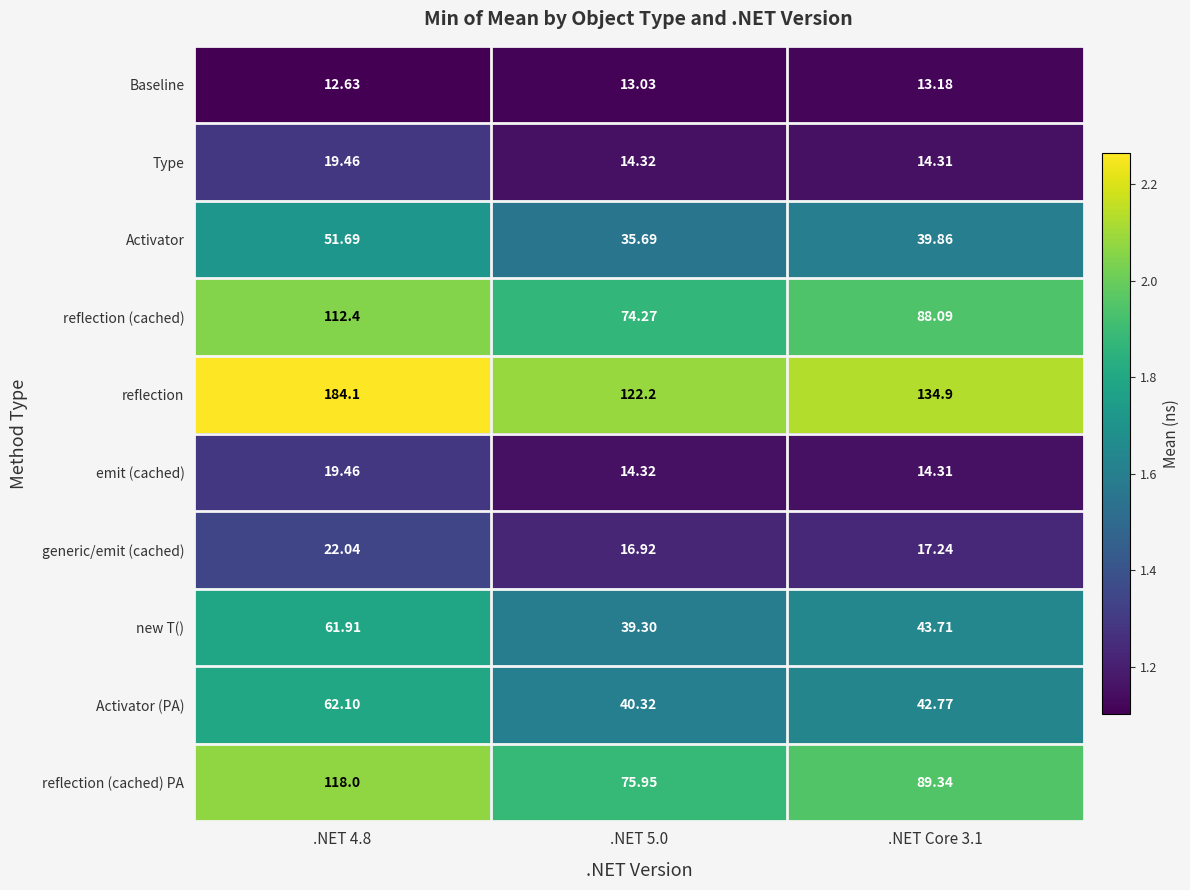

Which series has the largest range (max minus min)?

reflection